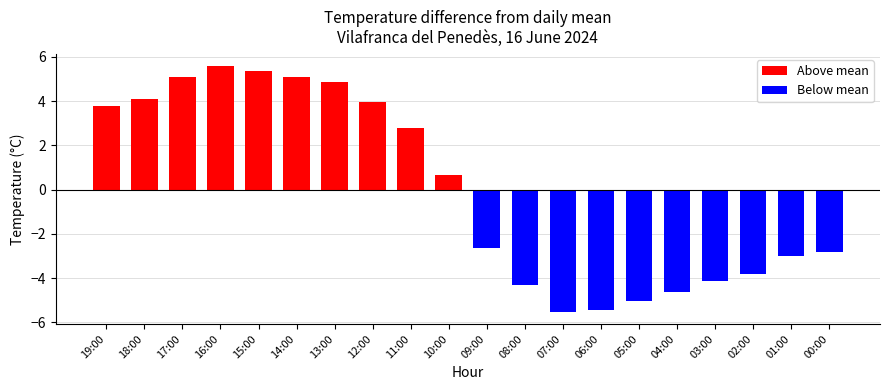

Is it true that the value at 01:00 is -1.4?

False